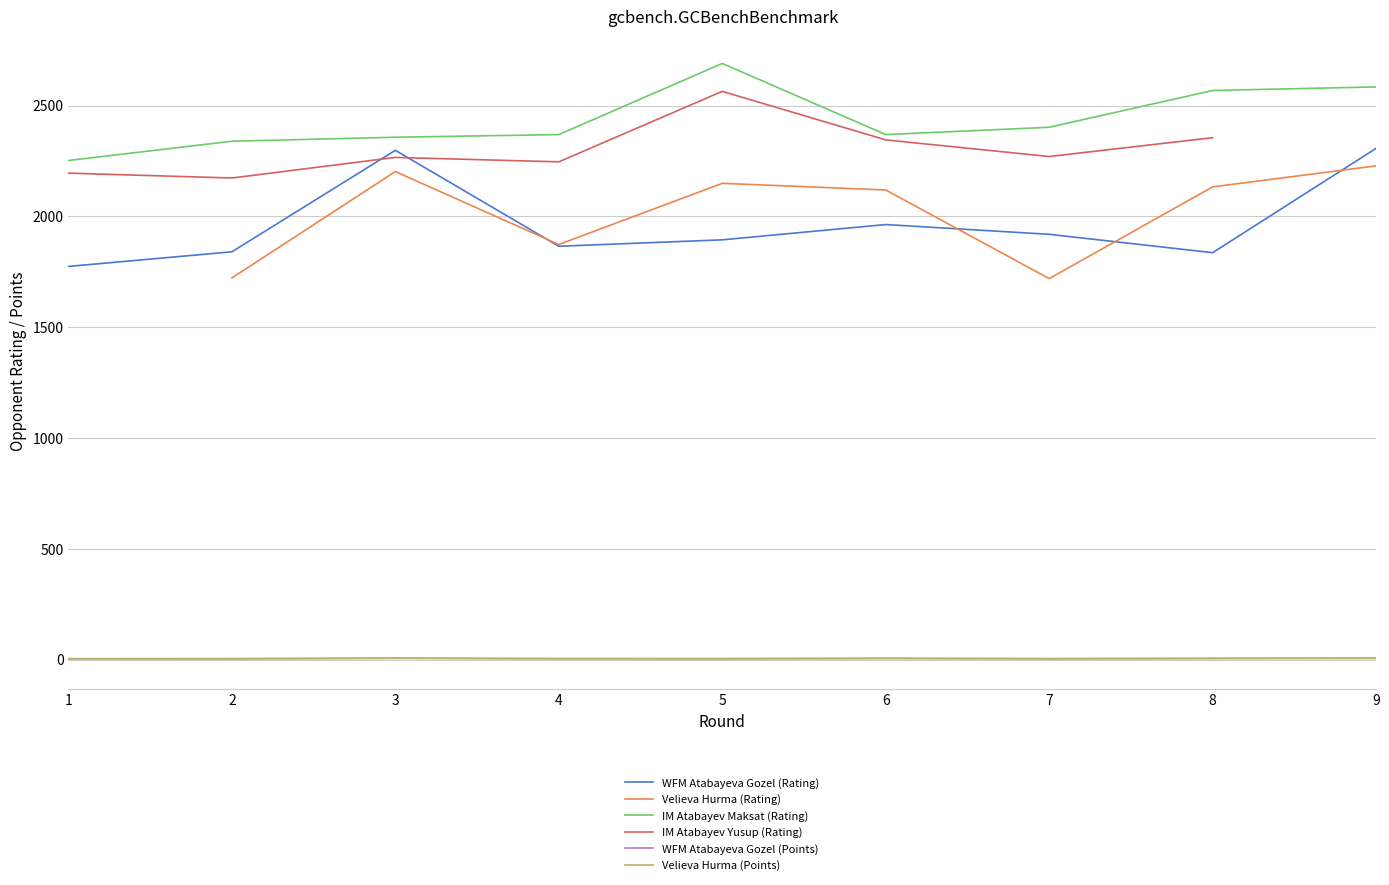

At which category does WFM Atabayeva Gozel (Rating) reach its first local valley?

4